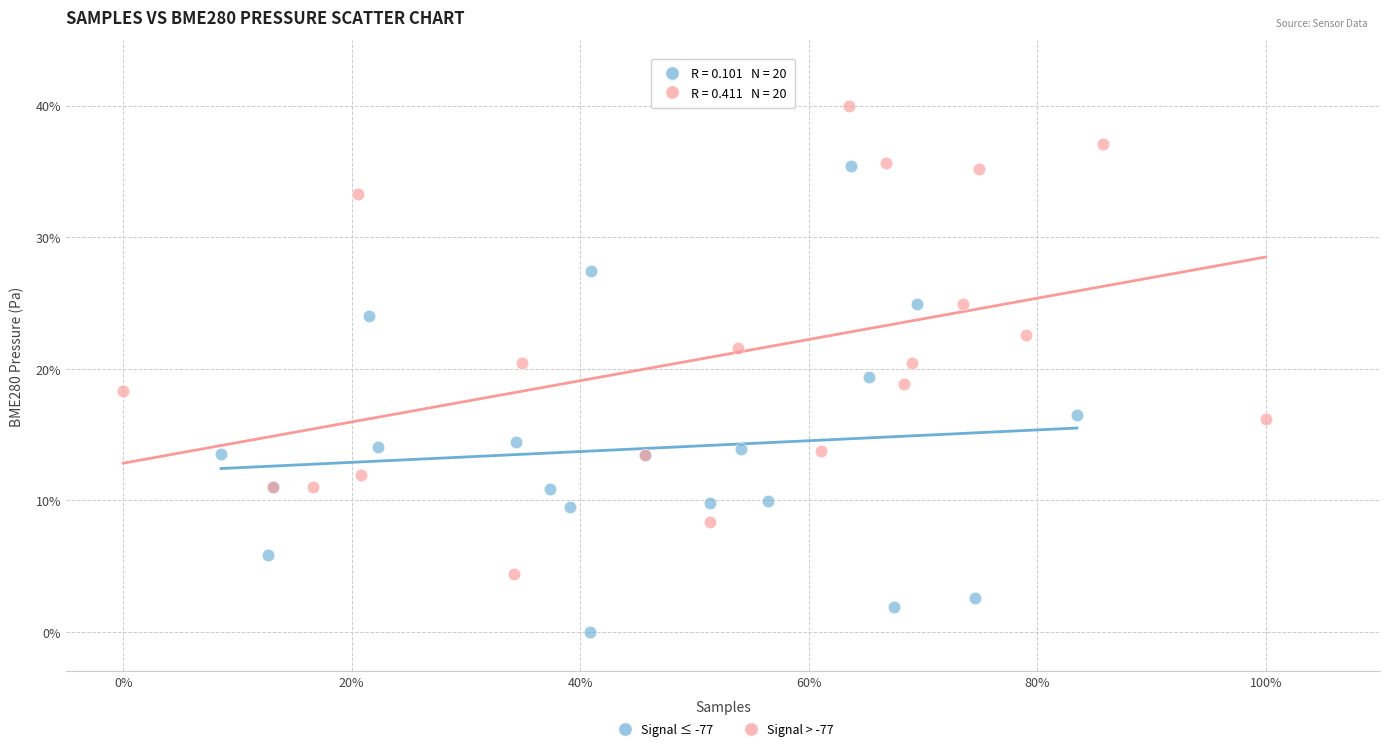

Which series contains the highest Y value?

Signal > -77